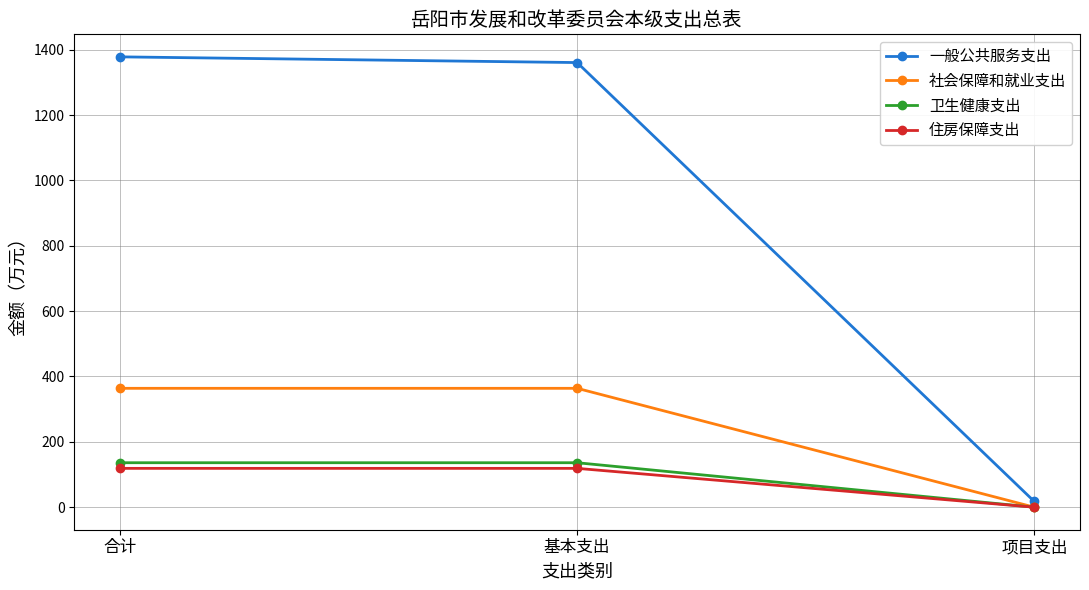

Which series changed the most between 基本支出 and 项目支出?

一般公共服务支出